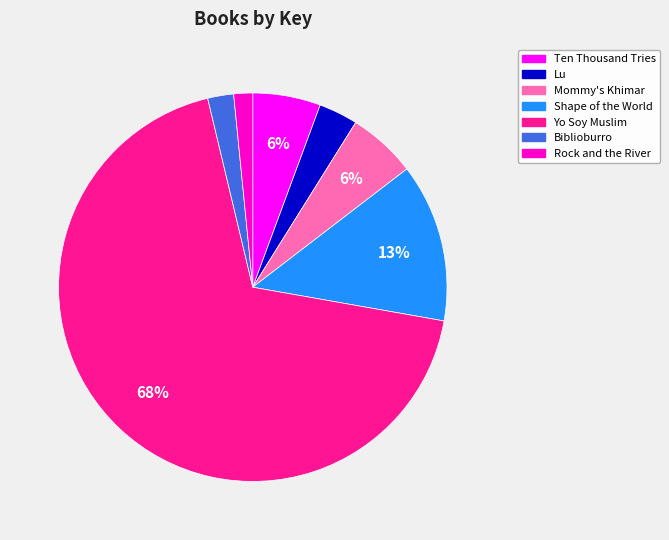

Does Mommy's Khimar represent more than half of the total?

No